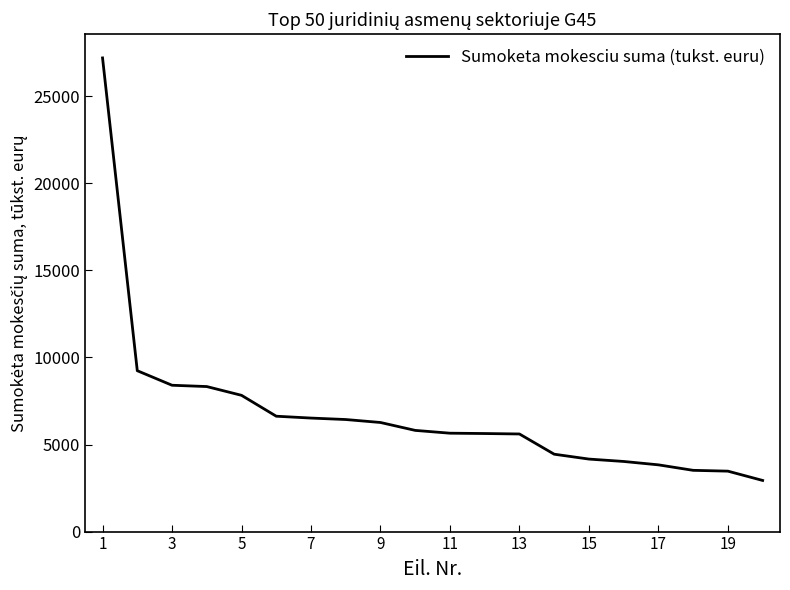

What is the minimum value shown in the chart?

2936